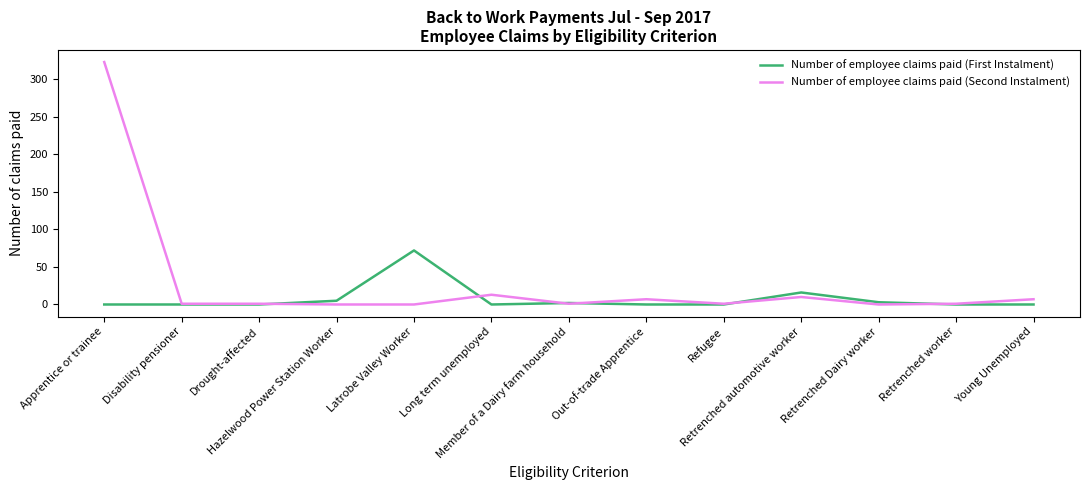

List the series in order of their peak value, highest first.

Number of employee claims paid (Second Instalment), Number of employee claims paid (First Instalment)